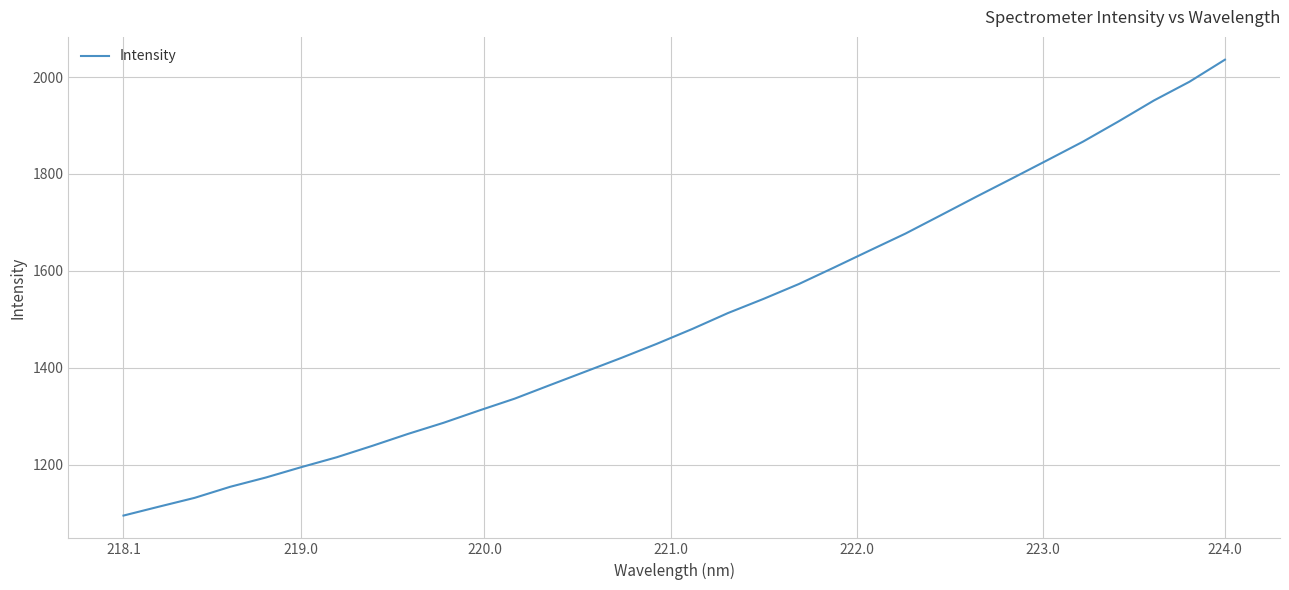

What is the minimum value shown in the chart?

1094.8